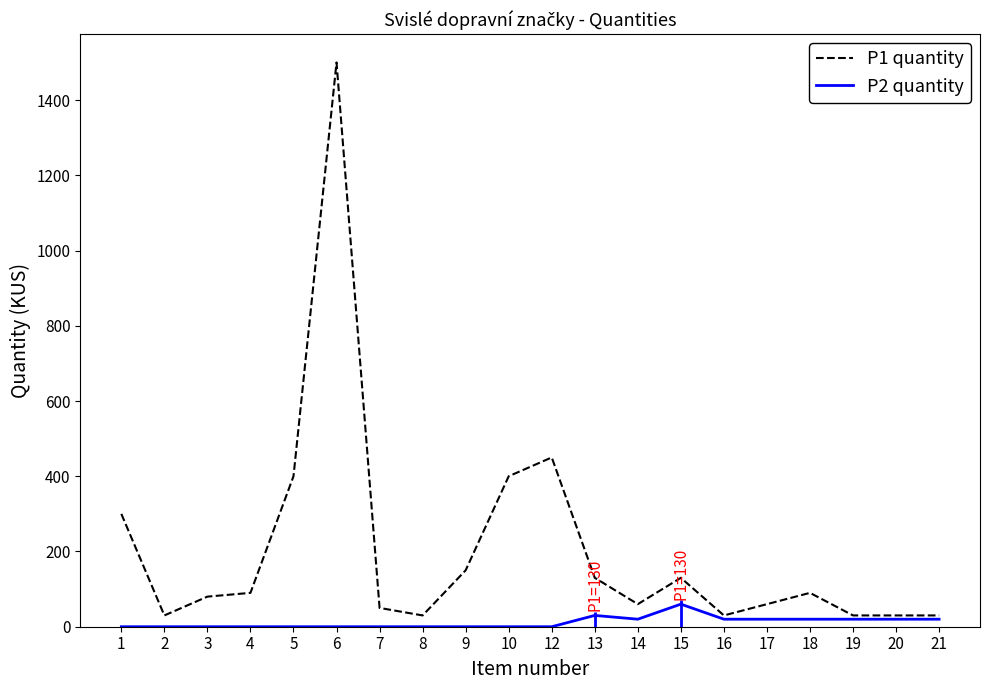

At which category does the chart reach its peak across all series?

6